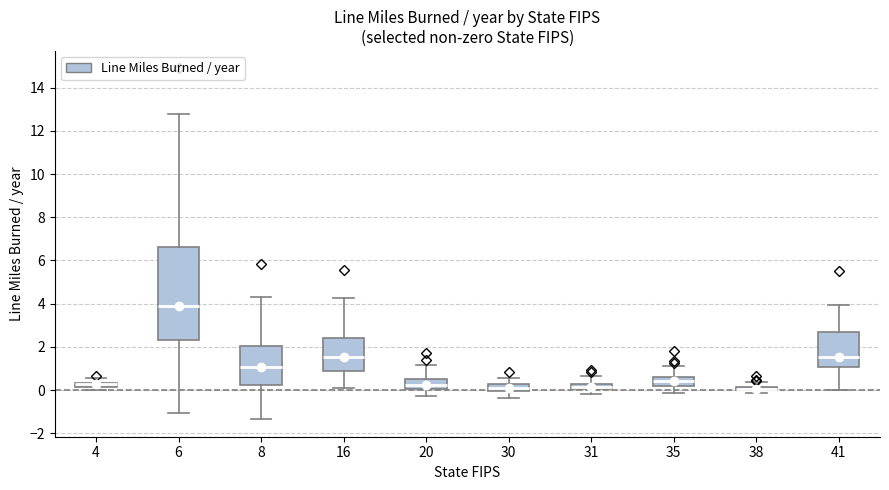

Which box is the tallest, from its lower edge to its upper edge?

6